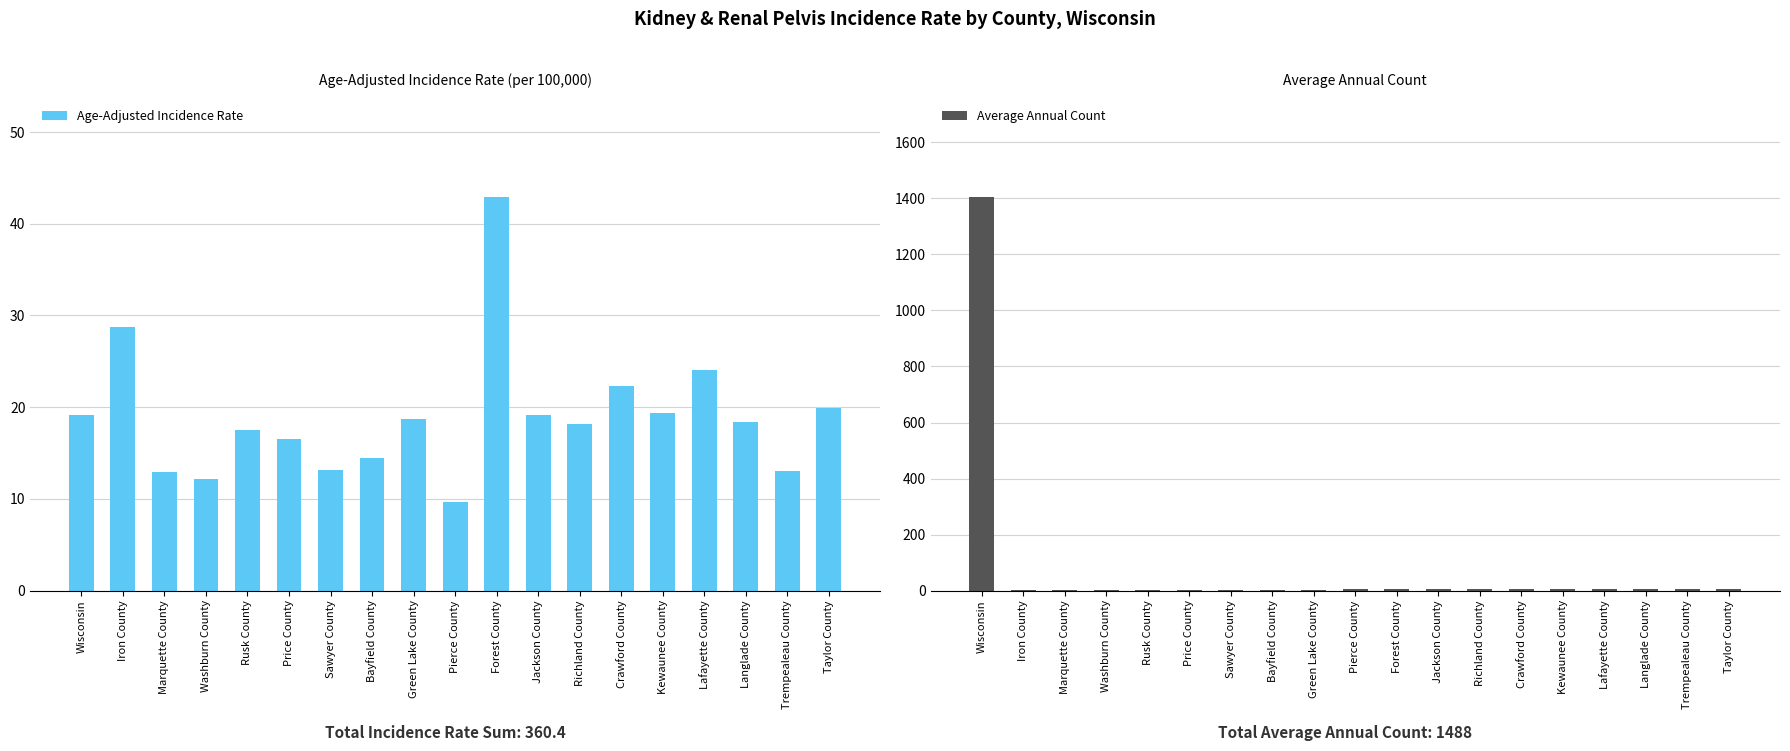

Where is Average Annual Count nearest to the value 704?

Trempealeau County